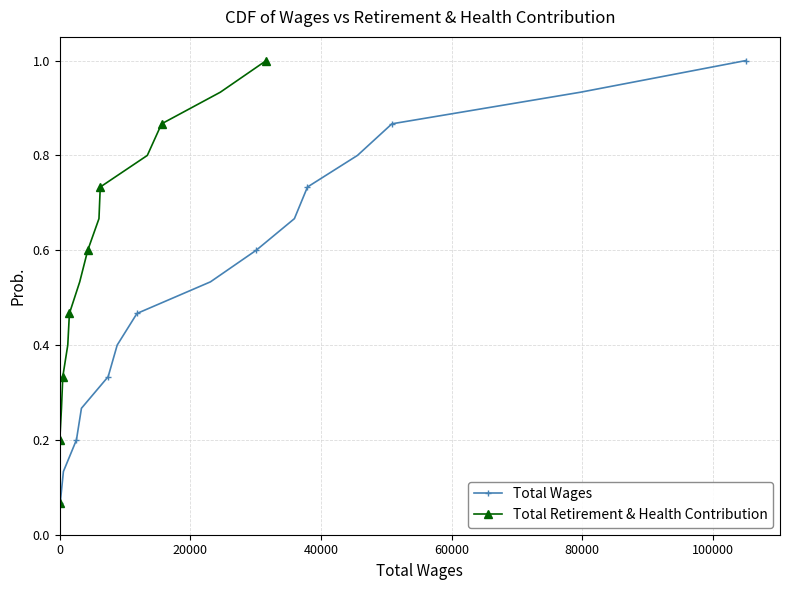

What is the maximum value for Total Wages?

1.0